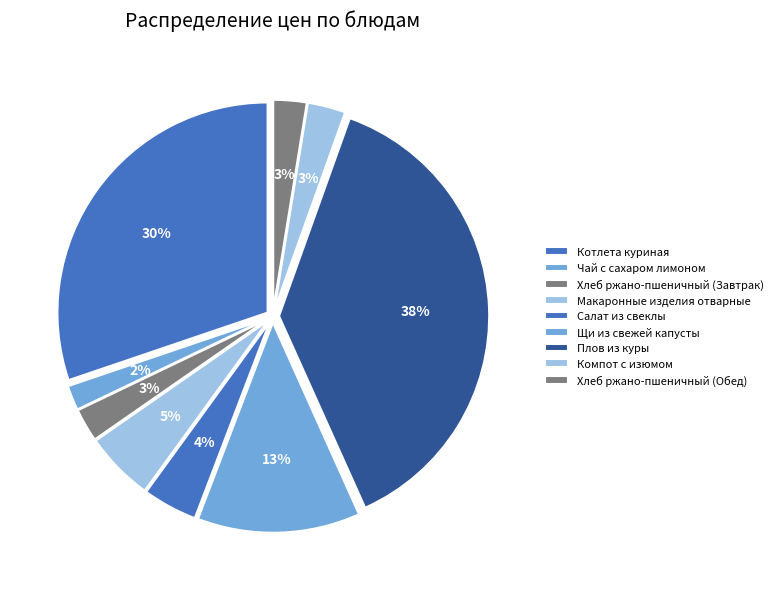

Is Чай с сахаром лимоном the majority of the pie?

No